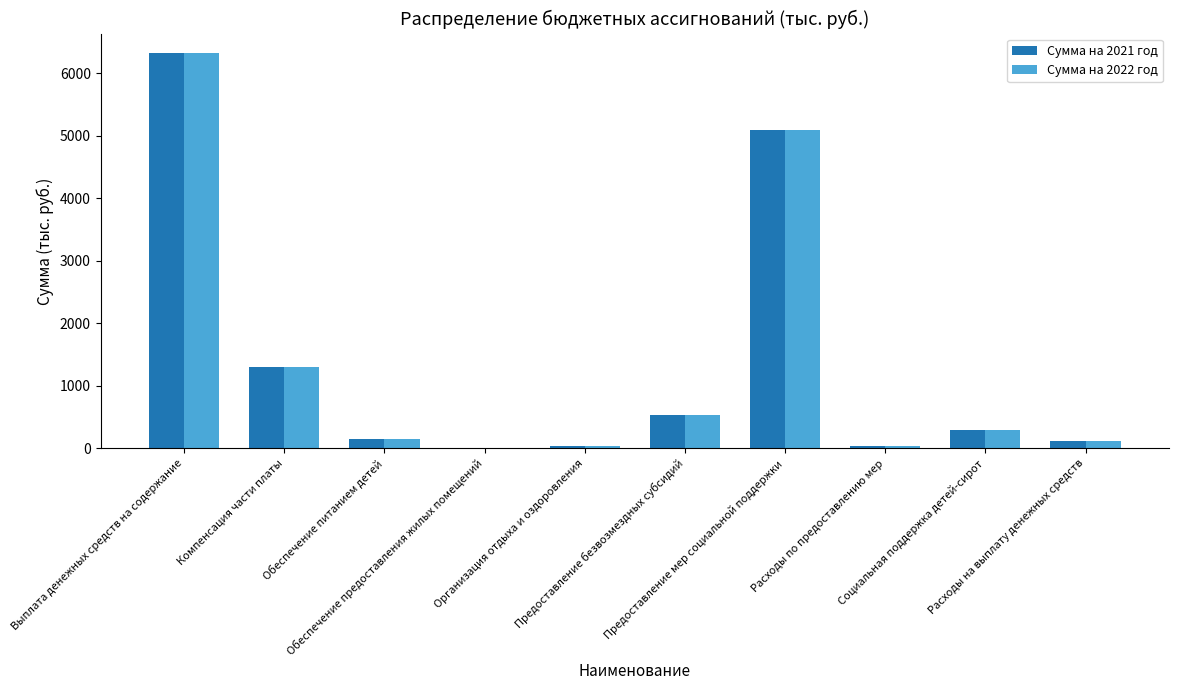

What is the maximum value for Сумма на 2021 год?

6315.0